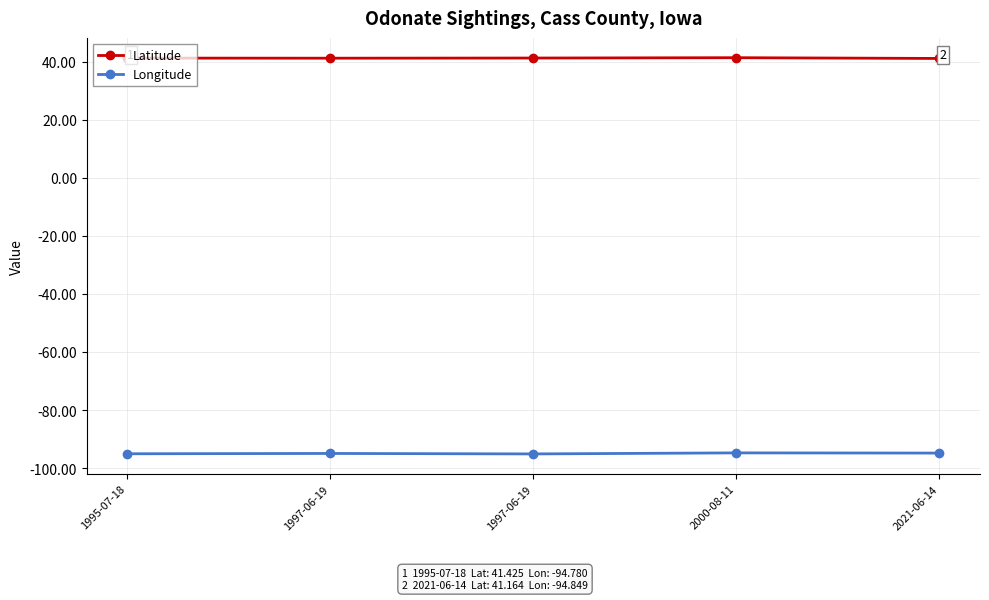

Where is Latitude nearest to the value 41?

2021-06-14